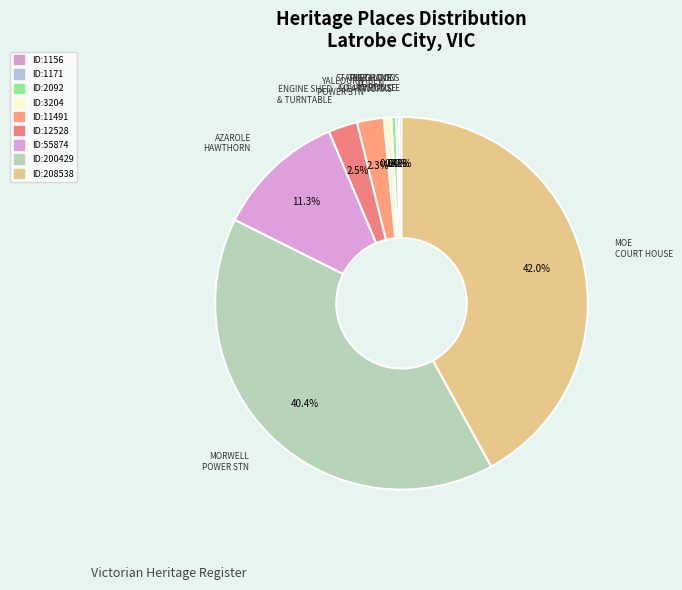

What is the smallest slice in the pie chart?

MECHANICS INSTITUTE AND FREE LIBRARY